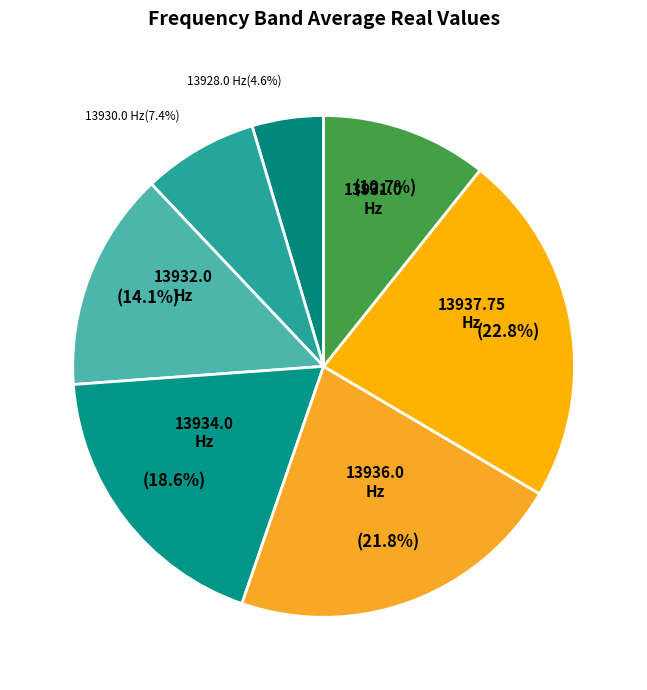

To the nearest percent, what is the average slice percentage?

14%